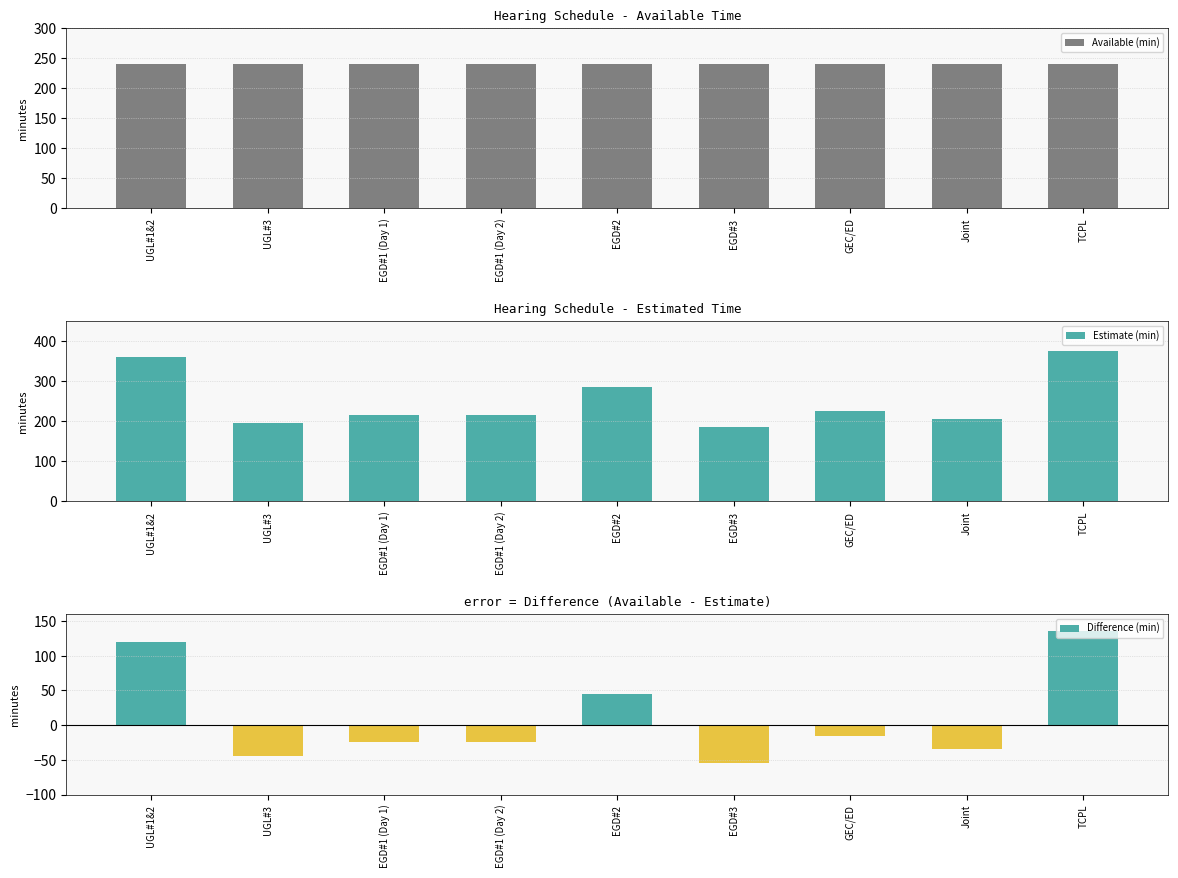

How many series are shown in this chart?

3